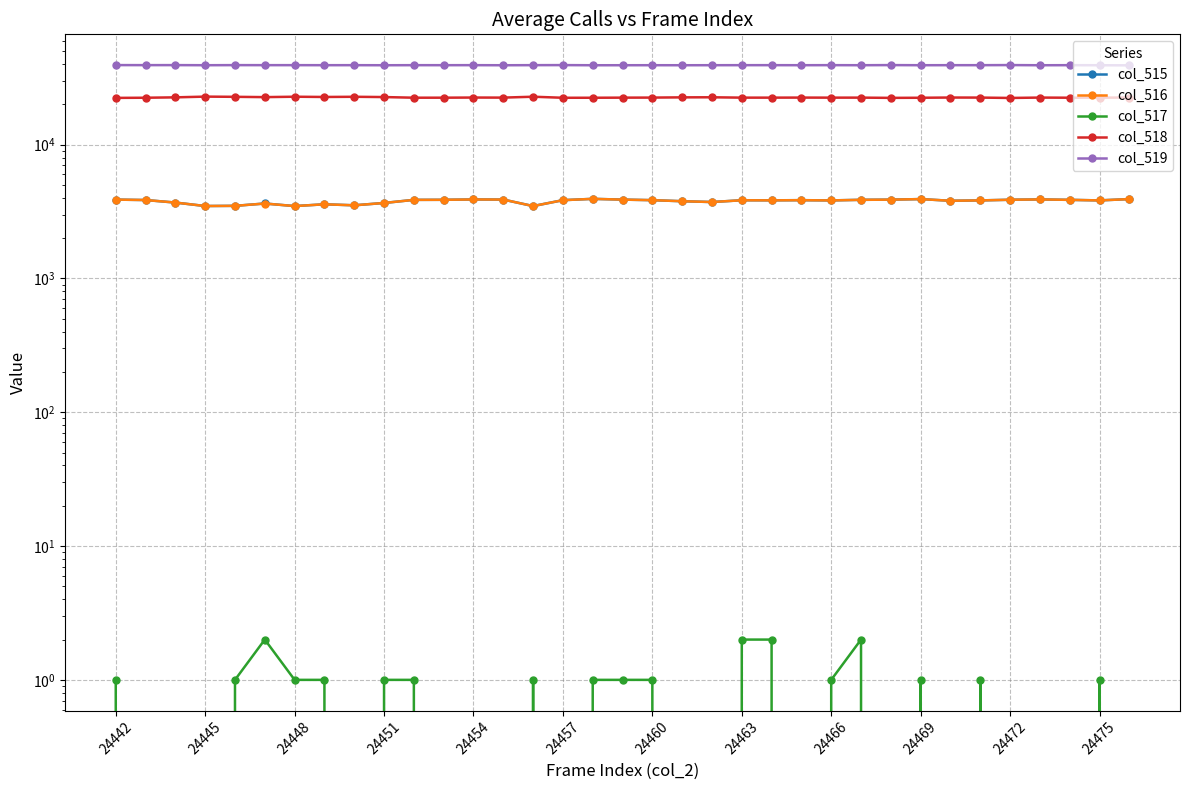

How many data points does each series have?

35